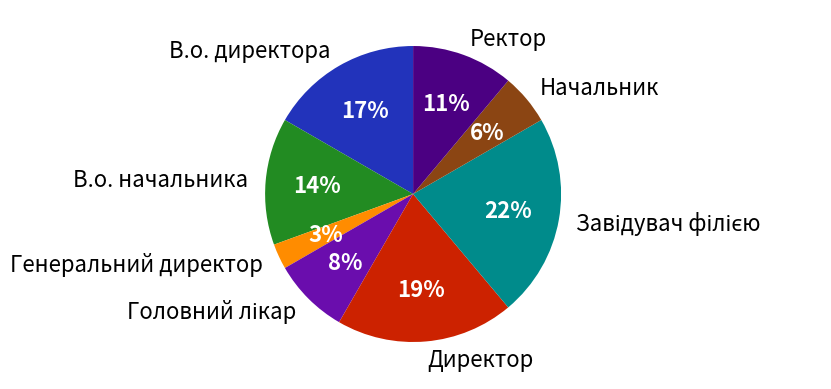

Is the sum of Генеральний директор and Директор greater than half?

No